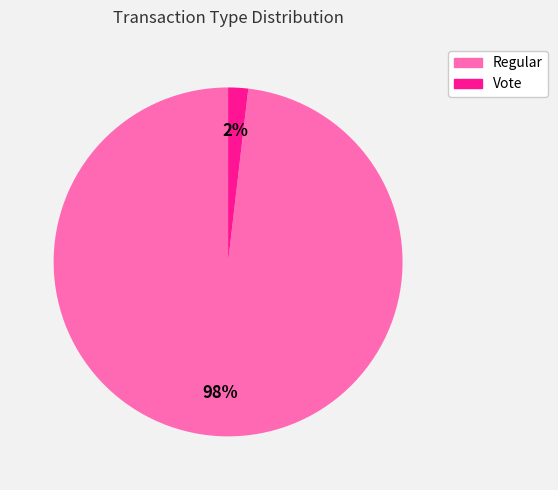

Does Regular represent more than half of the total?

Yes